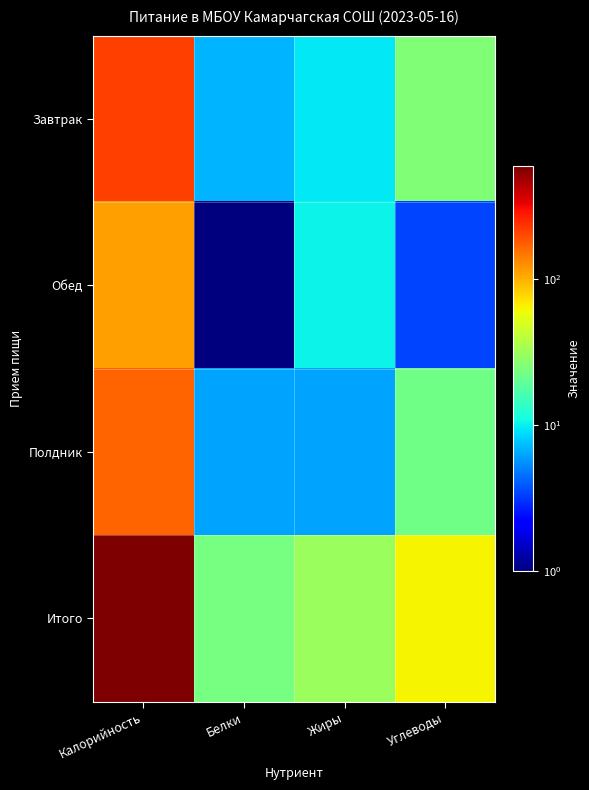

At Углеводы, list the series in order from largest to smallest.

Итого, Завтрак, Полдник, Обед